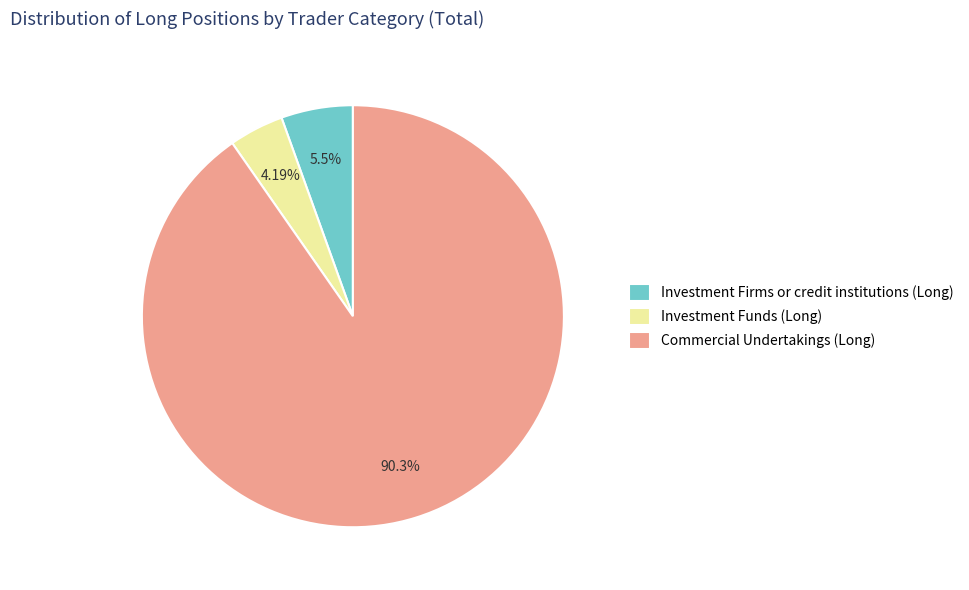

Which category accounts for the majority?

Commercial Undertakings (Long)